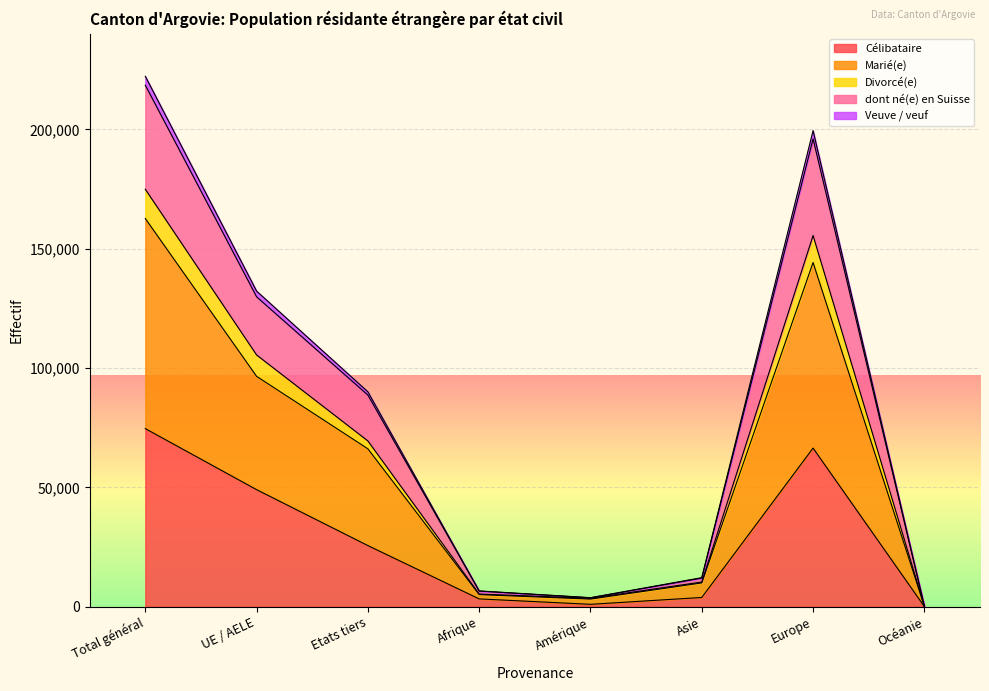

Where is the first local maximum for Marié(e)?

Europe